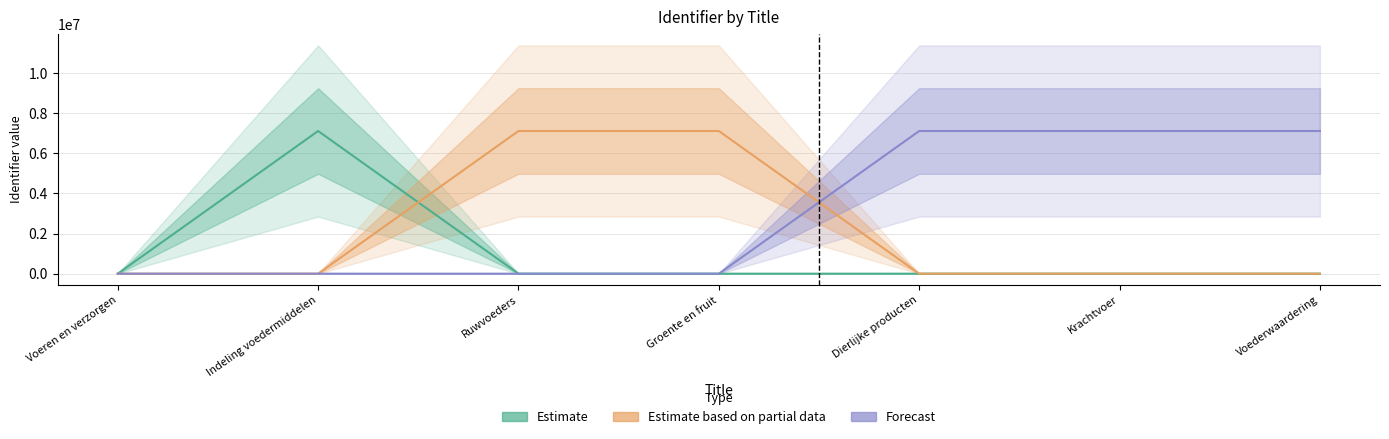

Reading left to right, list all the values displayed in this chart.

Estimate: Voeren en verzorgen=0	Indeling voedermiddelen=7111849	Ruwvoeders=0	Groente en fruit=0	Dierlijke producten=0	Krachtvoer=0	Voederwaardering=0
Estimate based on partial data: Voeren en verzorgen=0	Indeling voedermiddelen=0	Ruwvoeders=7111853	Groente en fruit=7111858	Dierlijke producten=0	Krachtvoer=0	Voederwaardering=0
Forecast: Voeren en verzorgen=0	Indeling voedermiddelen=0	Ruwvoeders=0	Groente en fruit=0	Dierlijke producten=7111863	Krachtvoer=7111868	Voederwaardering=7111872